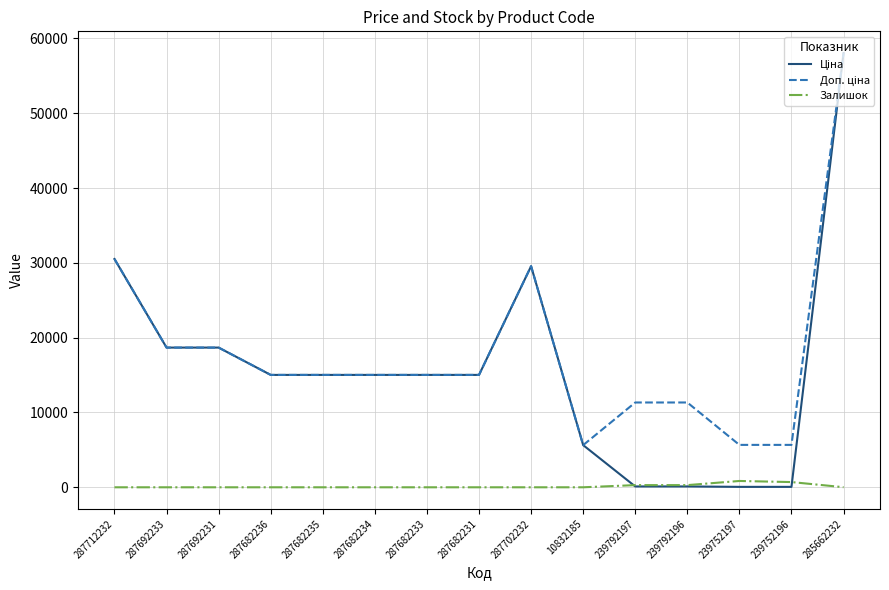

What is the difference between the highest and lowest values at 287682233?

15019.2